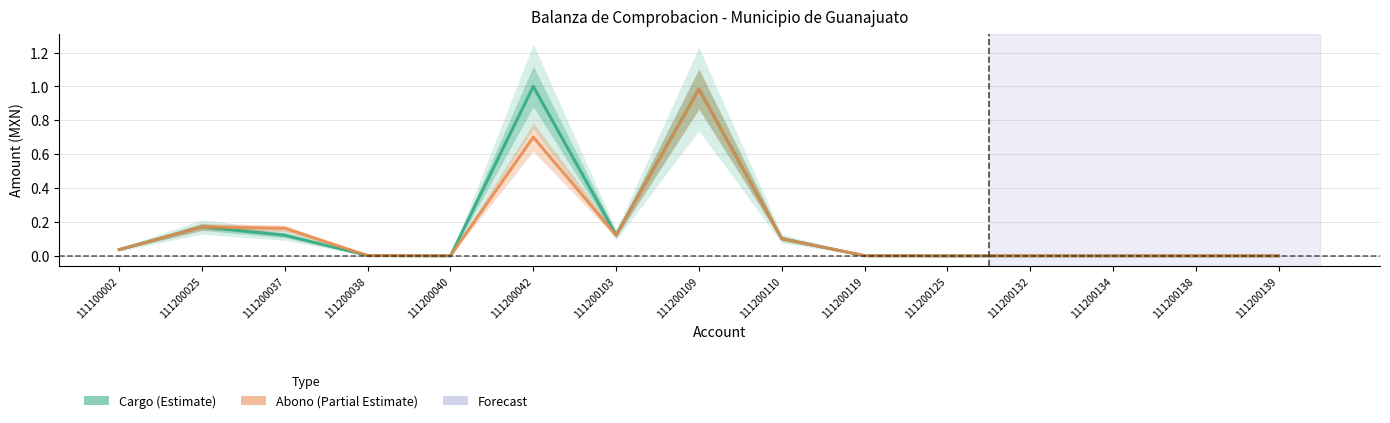

Which has a higher value, 111100002 or 111200103?

111200103